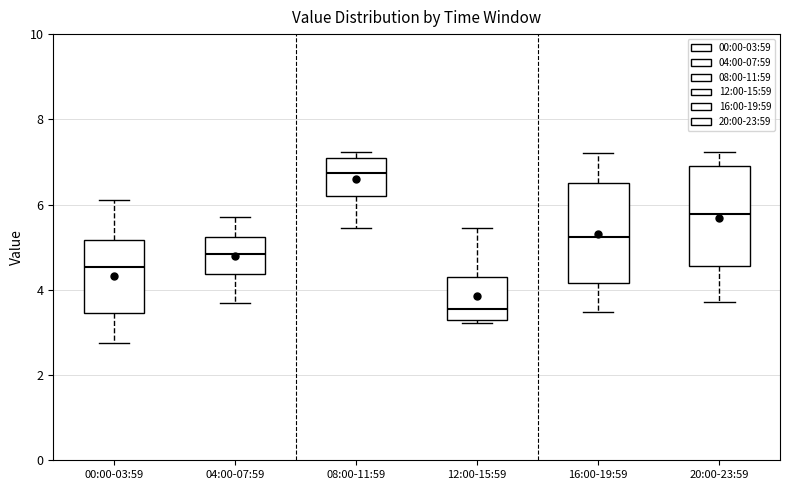

Where does the lower whisker of the box for 04:00-07:59 end on the y-axis? The values are not printed on the chart, so give them approximately, as read against the axis.

3.8